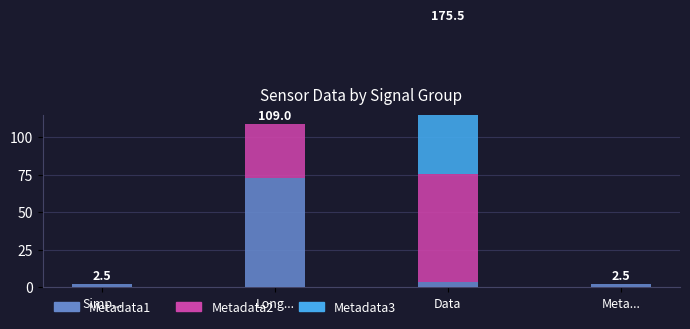

Which series has the widest spread of values?

Metadata3